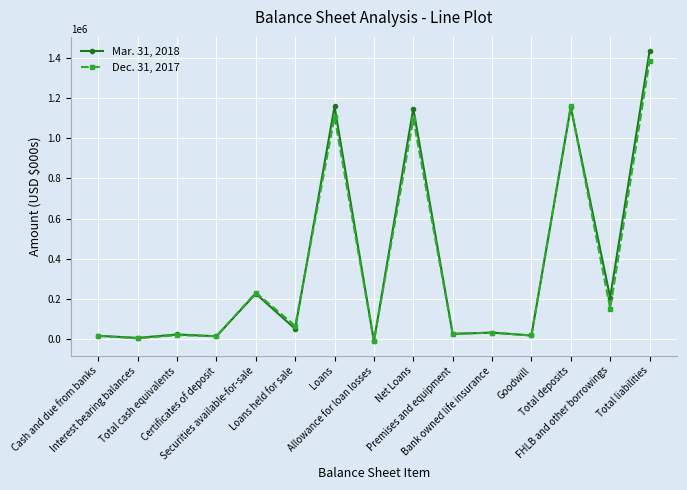

True or false: Dec. 31, 2017 has more than 1 points higher than both neighbors.

True